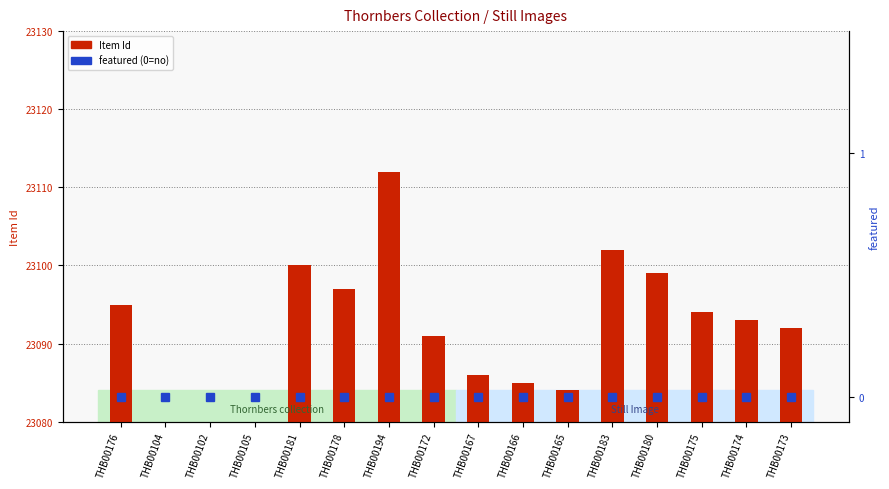

List the labels in order of value, largest first.

THB00194, THB00183, THB00181, THB00180, THB00178, THB00176, THB00175, THB00174, THB00173, THB00172, THB00167, THB00166, THB00165, THB00105, THB00104, THB00102